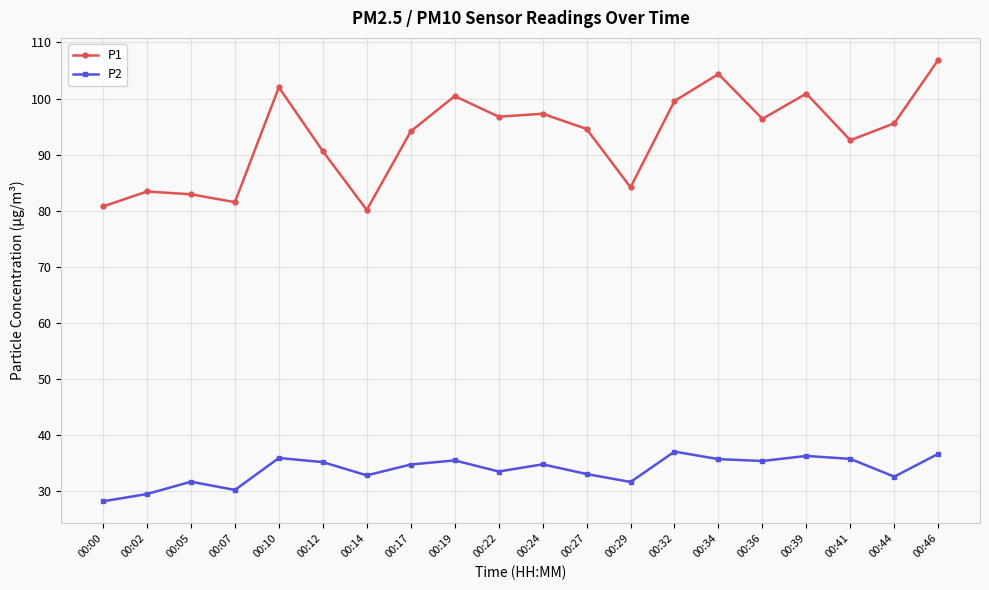

Where does the P2 series first go above 34?

00:10